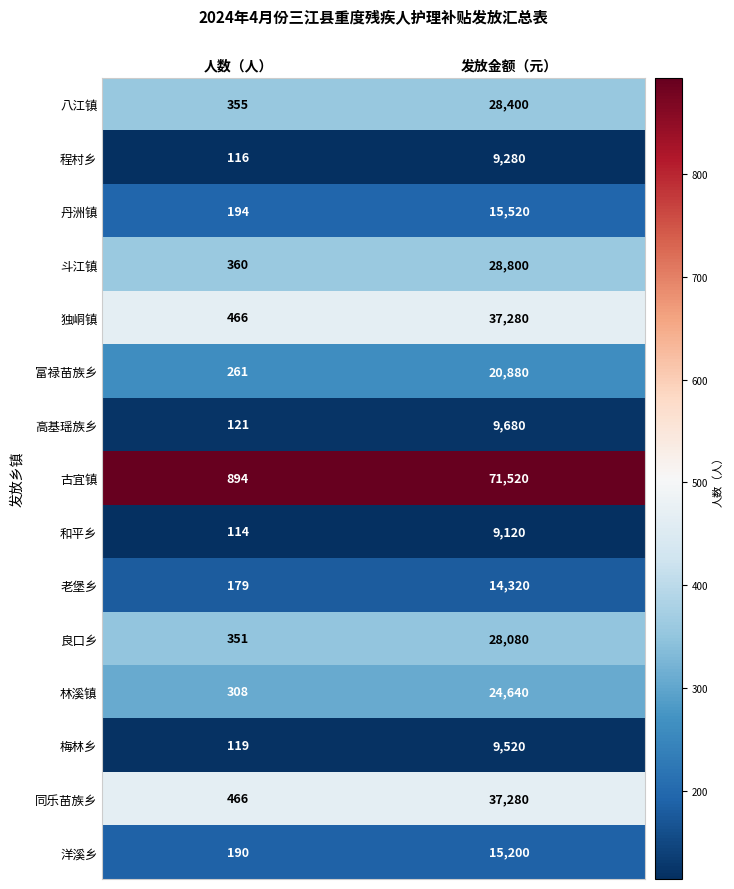

What is the difference between the maximum and minimum values in the 程村乡 series?

9164